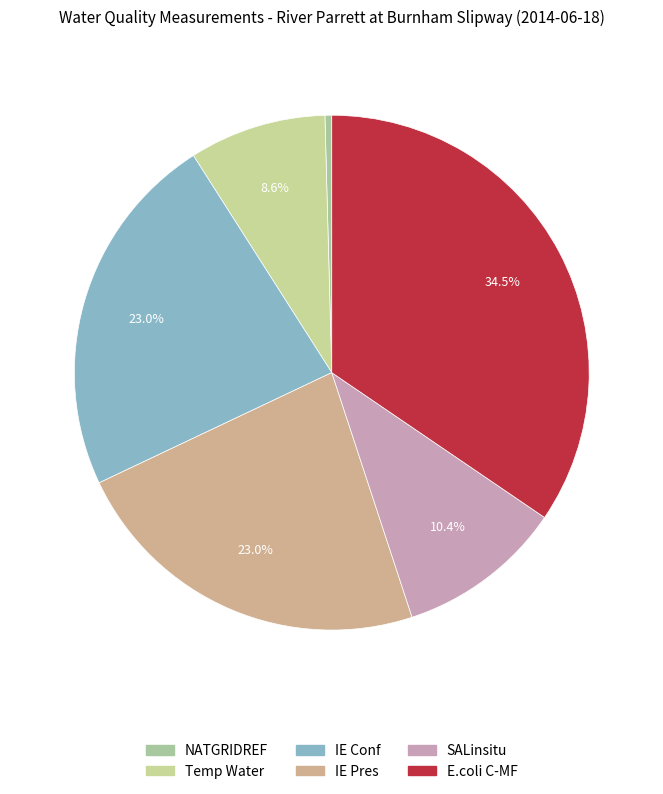

How many segments does this pie chart have?

6